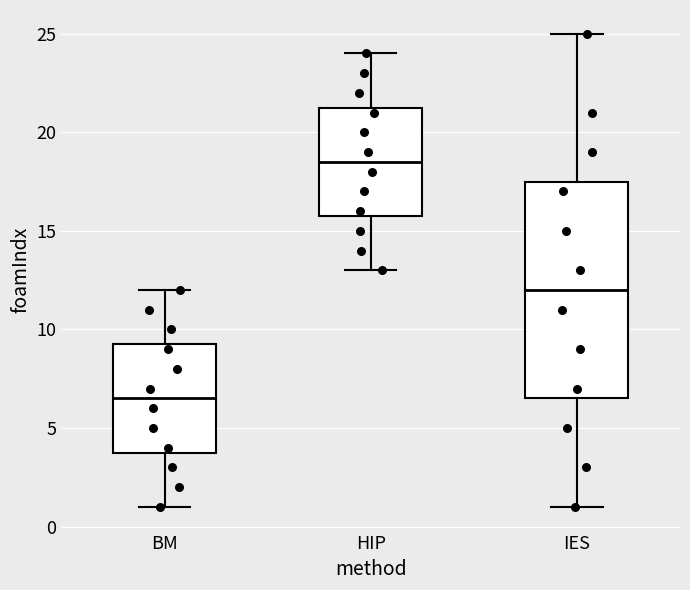

Reading left to right, read every box against the y-axis: the position of its median line, the range the box covers, and the ends of its whiskers. The values are not printed on the chart, so give them approximately, as read against the axis.

BM: median 6.5, box 4.0 to 9.5, whiskers 1.0 to 12.0
HIP: median 18.5, box 16.0 to 21.5, whiskers 13.0 to 24.0
IES: median 12.0, box 6.5 to 17.5, whiskers 1.0 to 25.0